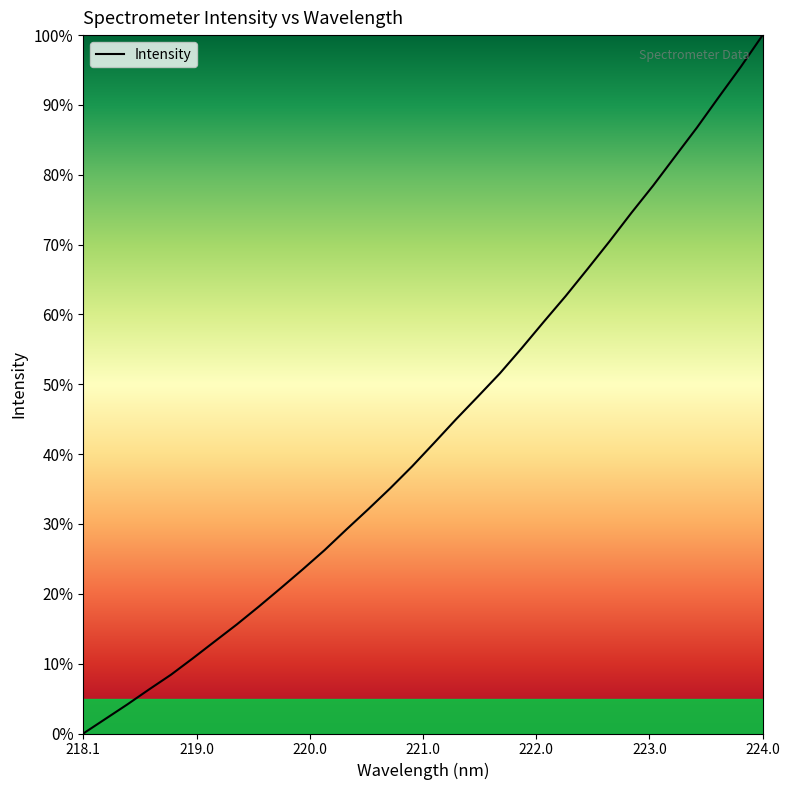

What is the difference between the maximum and minimum values?

100.0